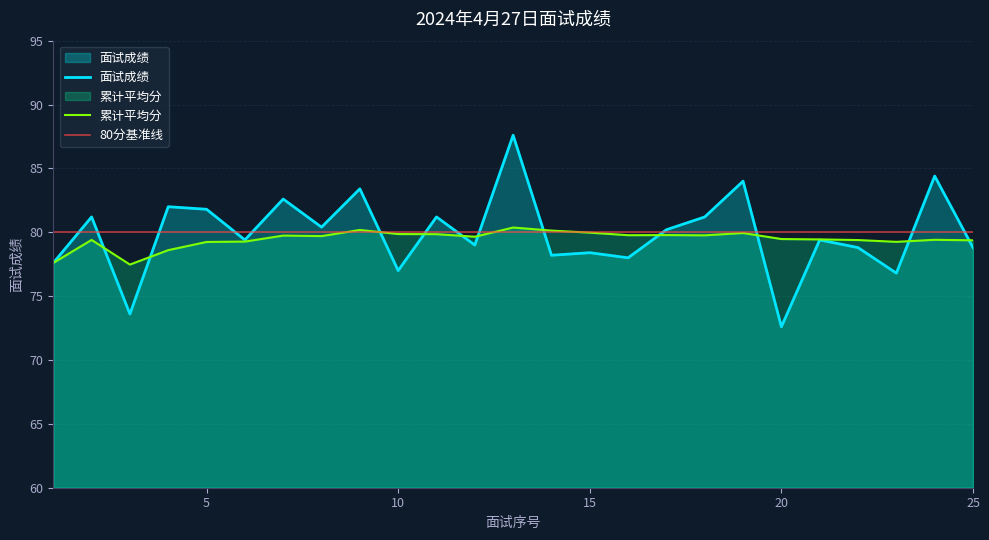

Between which two adjacent categories do 面试成绩 and 累计平均分 first intersect?

2 and 3